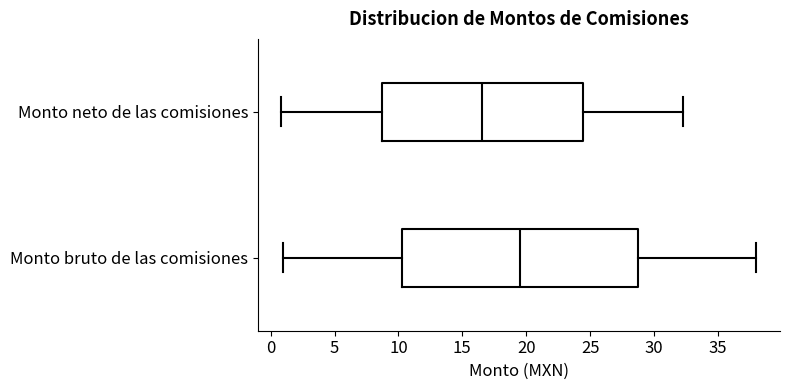

Reading bottom to top, read every box against the x-axis: the position of its median line, the range the box covers, and the ends of its whiskers. The values are not printed on the chart, so give them approximately, as read against the axis.

Monto bruto de las comisiones: median 19.5, box 10.5 to 29.0, whiskers 1.0 to 38.0
Monto neto de las comisiones: median 16.5, box 8.5 to 24.5, whiskers 1.0 to 32.5